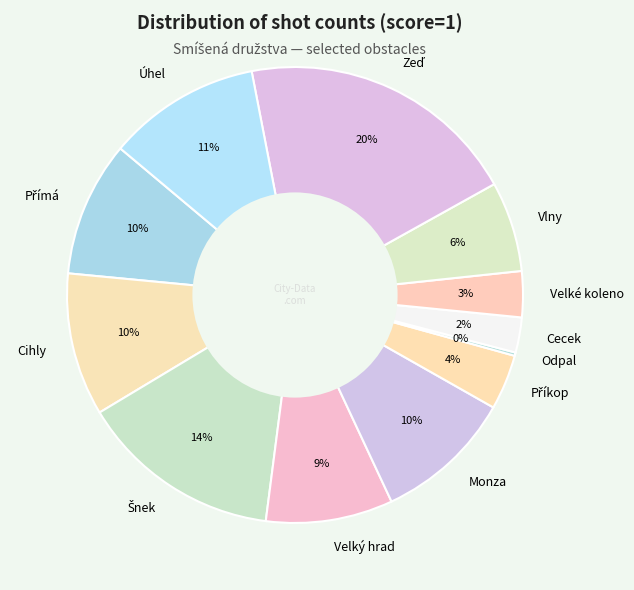

To the nearest percent, what is the average slice percentage?

8%